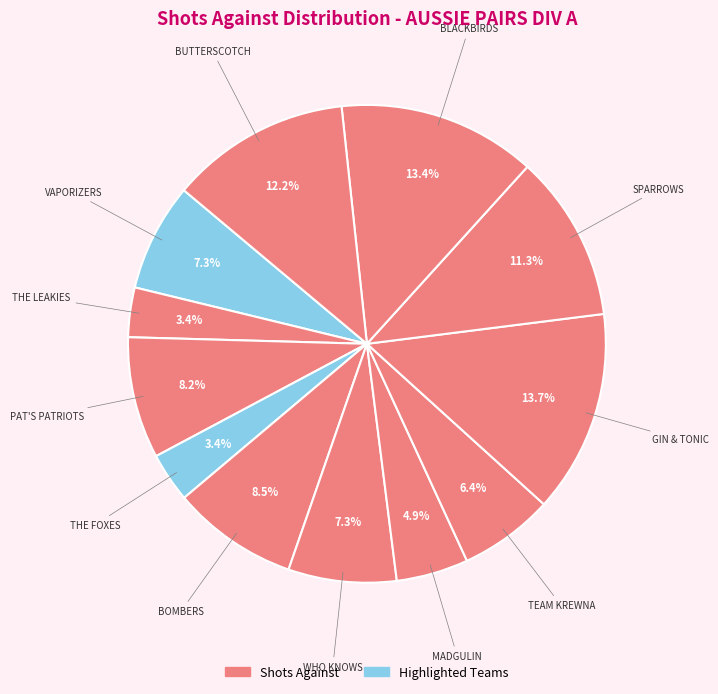

Rank the categories by value from highest to lowest.

GIN & TONIC, BLACKBIRDS, BUTTERSCOTCH, SPARROWS, BOMBERS, PAT'S PATRIOTS, VAPORIZERS, WHO KNOWS, TEAM KREWNA, MADGULIN, THE LEAKIES, THE FOXES